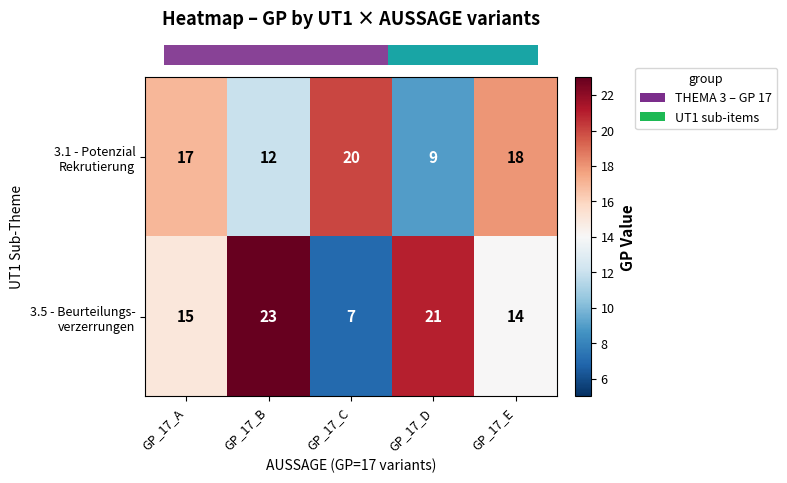

What is the minimum value shown in the chart?

7